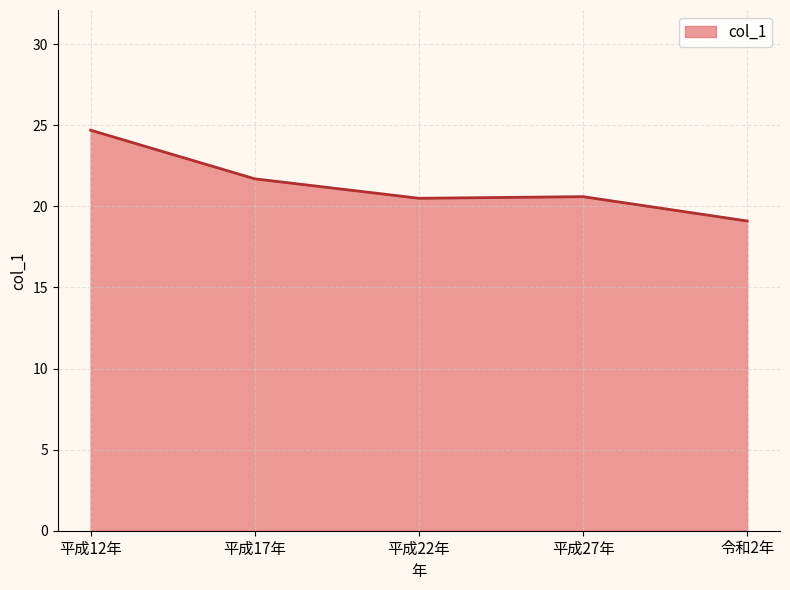

The value at 平成27年 is 9.4. True or false?

False